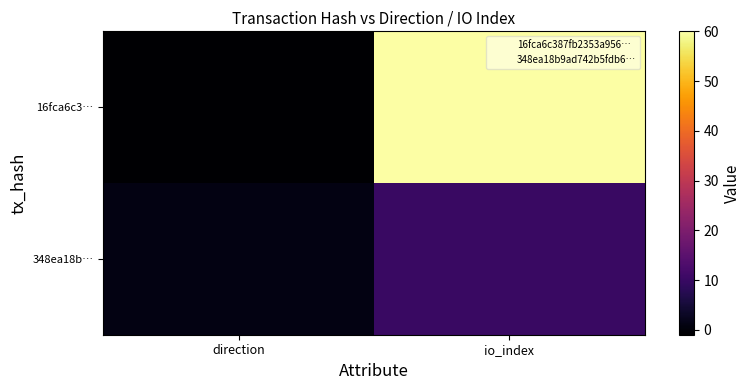

List the series in order of their overall mean, lowest first.

348ea18b…, 16fca6c3…